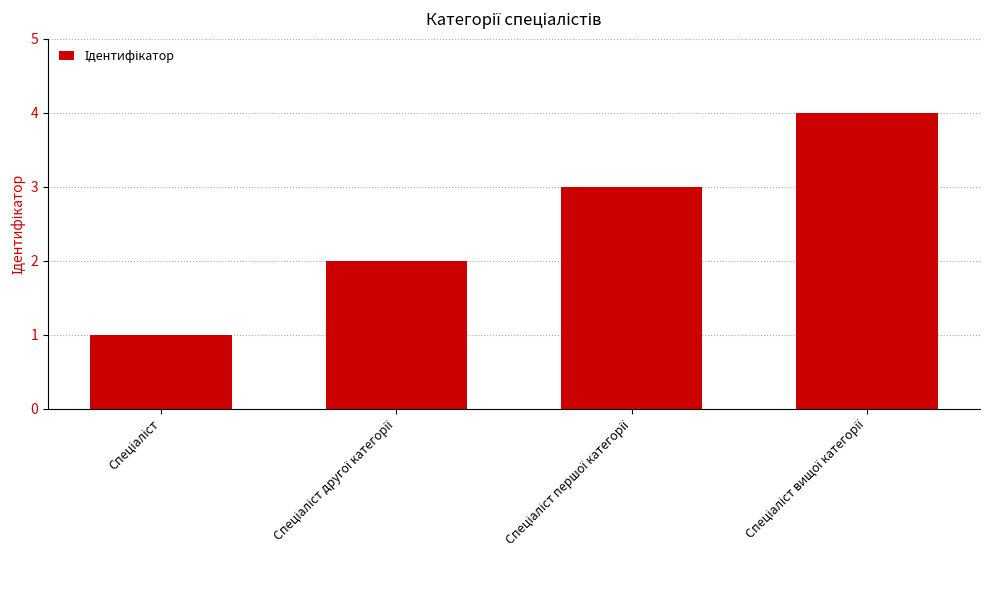

What is the difference between the maximum and minimum values?

3